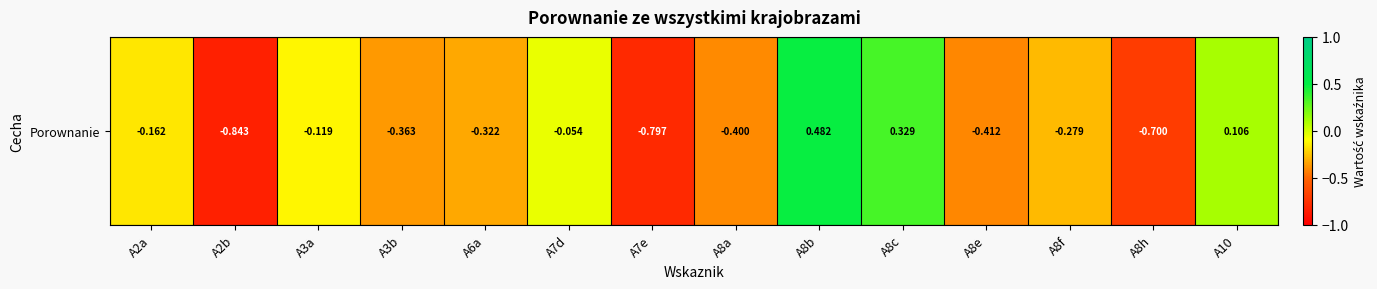

How many values are above zero?

3